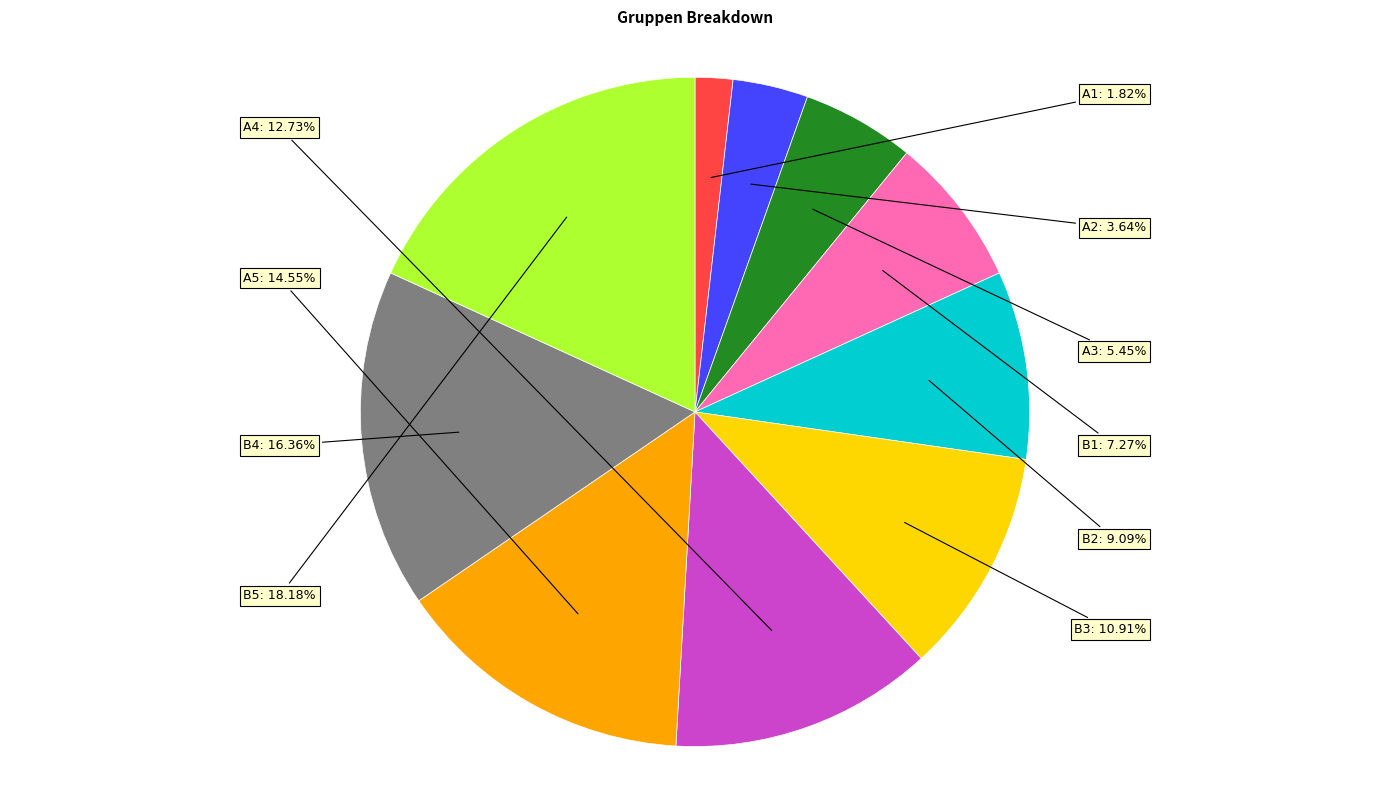

True or false: A5 accounts for 15% of the total.

True